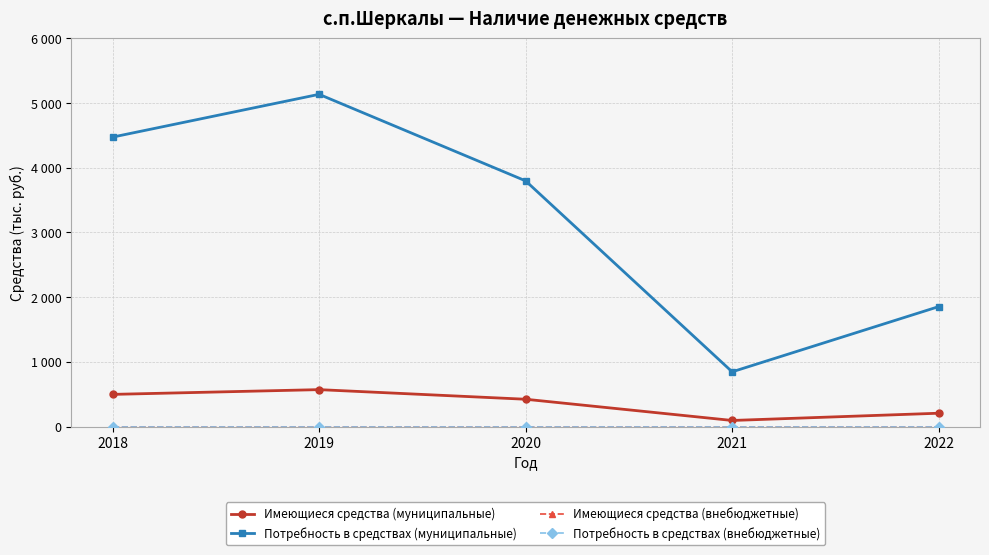

Which category has the highest value in the Имеющиеся средства (внебюджетные) series?

2018